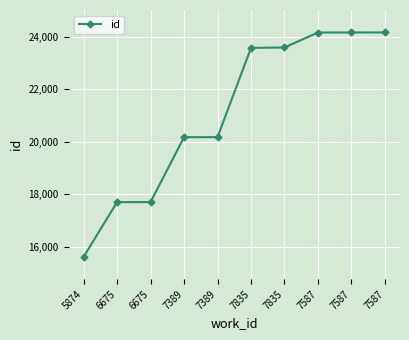

True or false: the data shows 37207 at 7587.

False